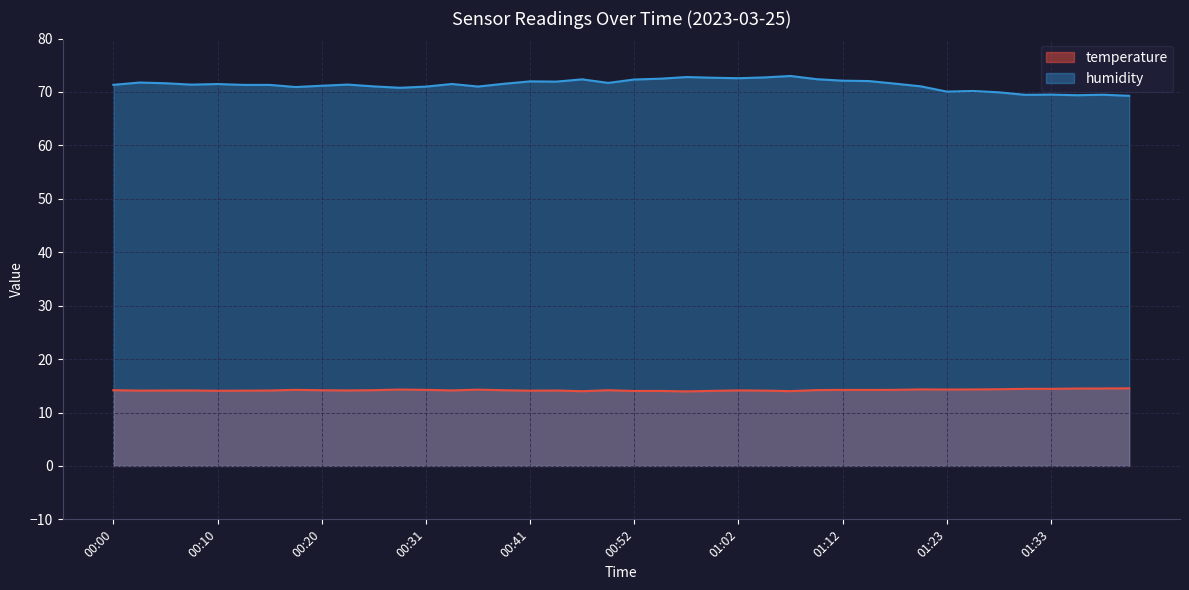

What position from the left is 01:04?

26